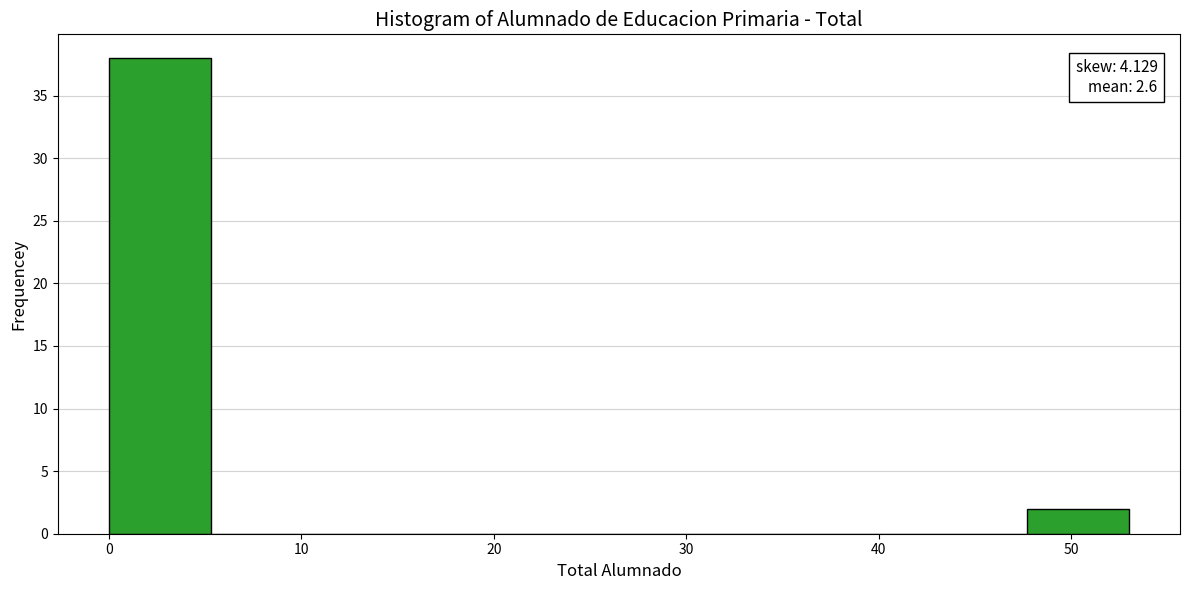

Which range on the x-axis has the tallest bar?

0.0 to 5.3